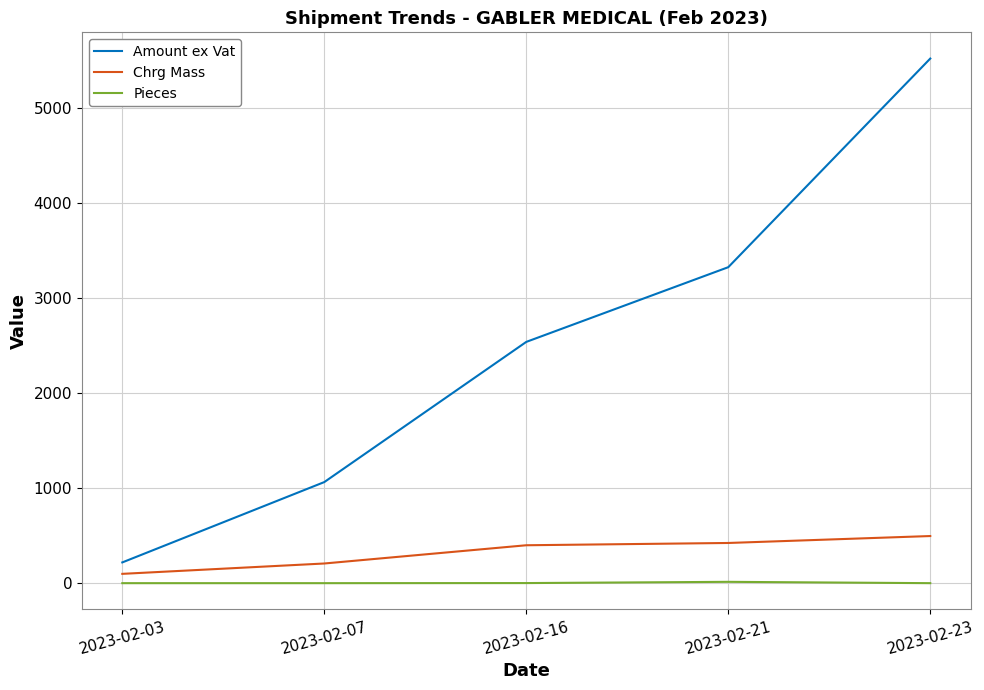

True or false: Amount ex Vat and Chrg Mass cross at least once.

False